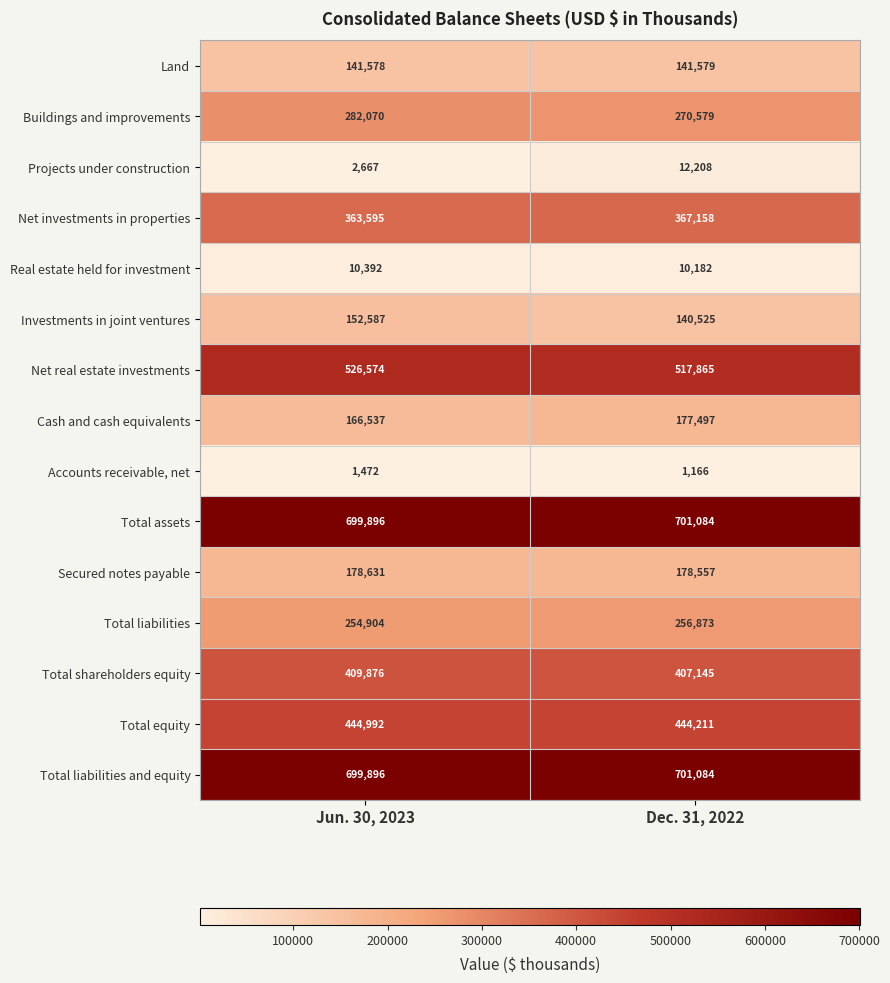

What is the smallest value displayed?

1166